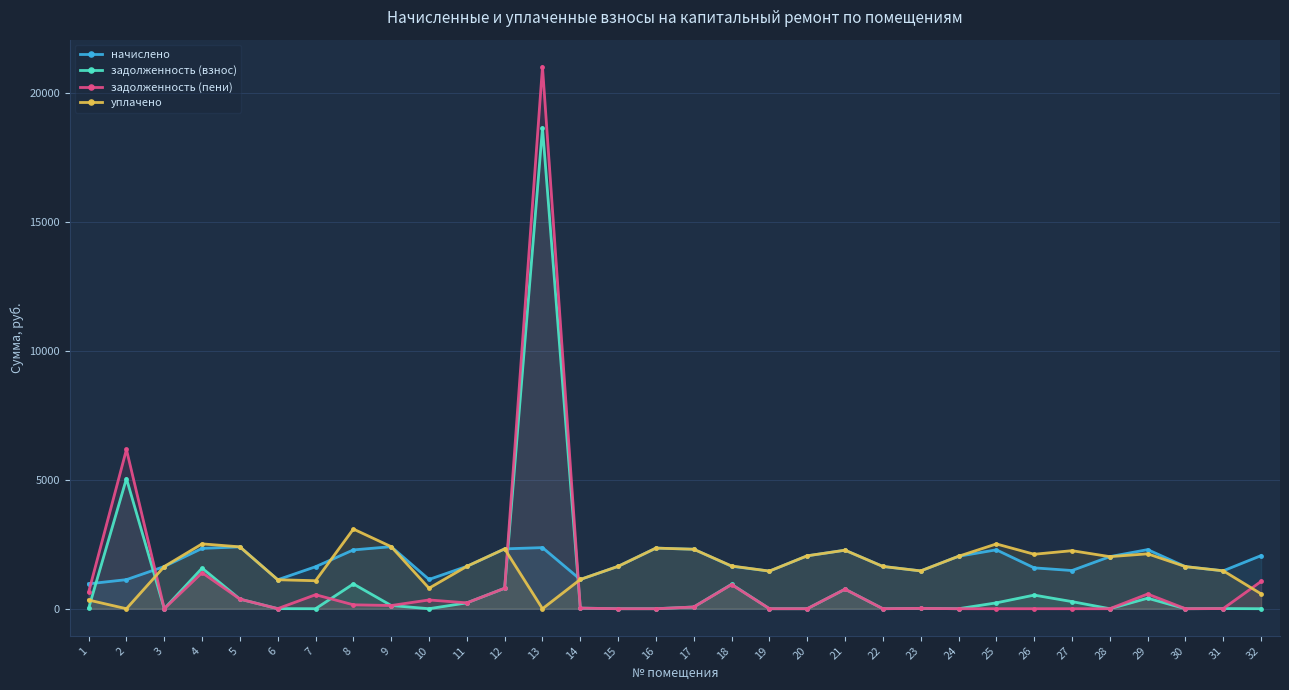

How many interior local peaks does the задолженность (взнос) series have?

10